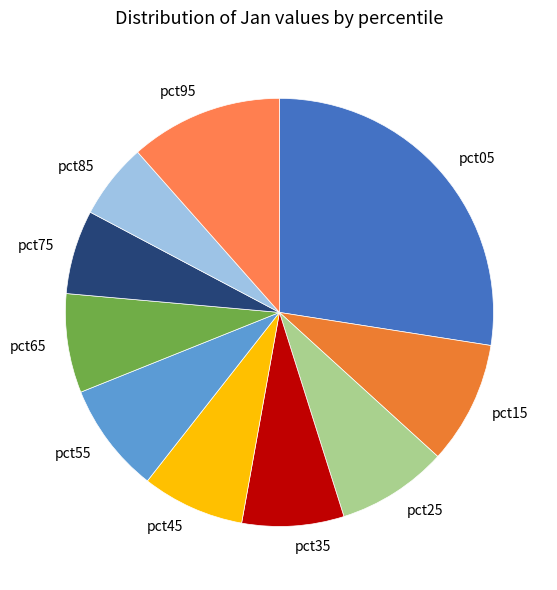

Between pct55 and pct75, which is larger?

pct55